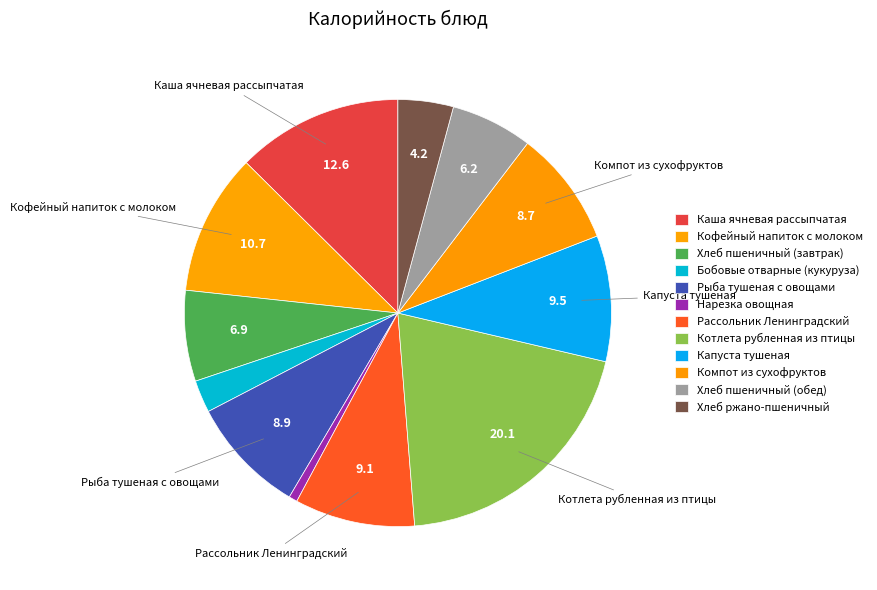

Which category has the biggest portion of the pie?

Котлета рубленная из птицы